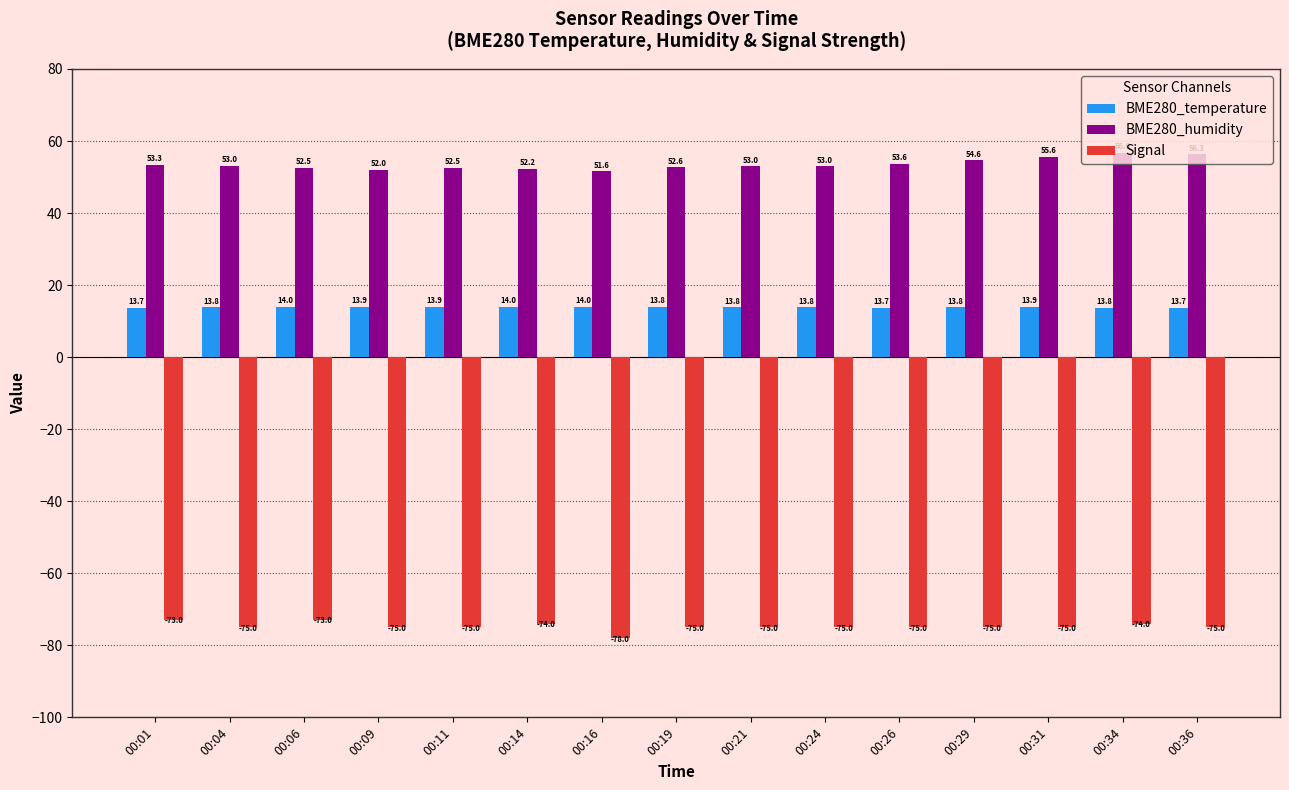

Rank the series by their average value, from lowest to highest.

Signal, BME280_temperature, BME280_humidity